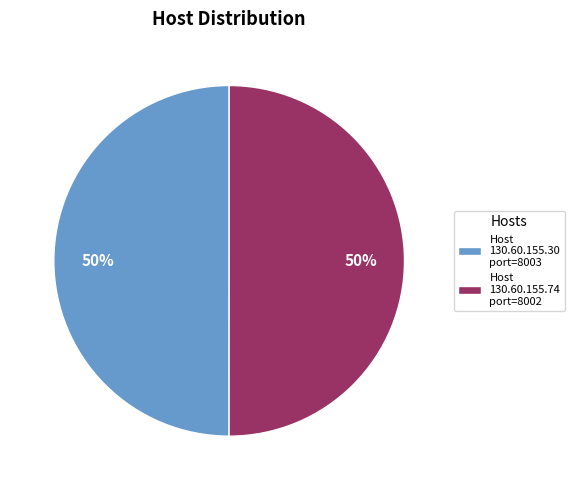

Is it true that Host 130.60.155.30 port=8003 is 50% of the pie?

True